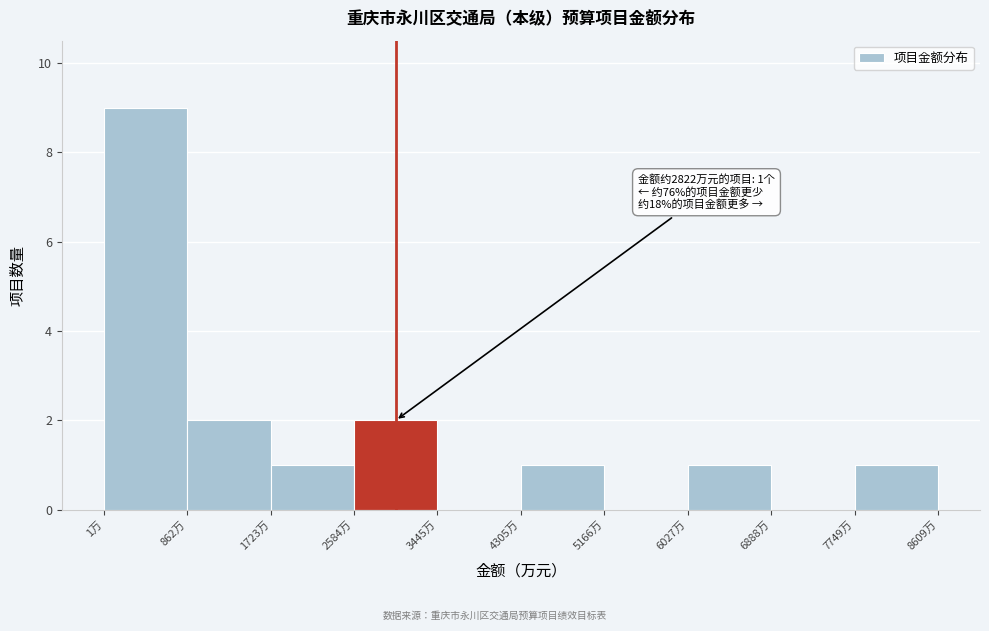

Which range on the x-axis has the tallest bar?

0 to 900